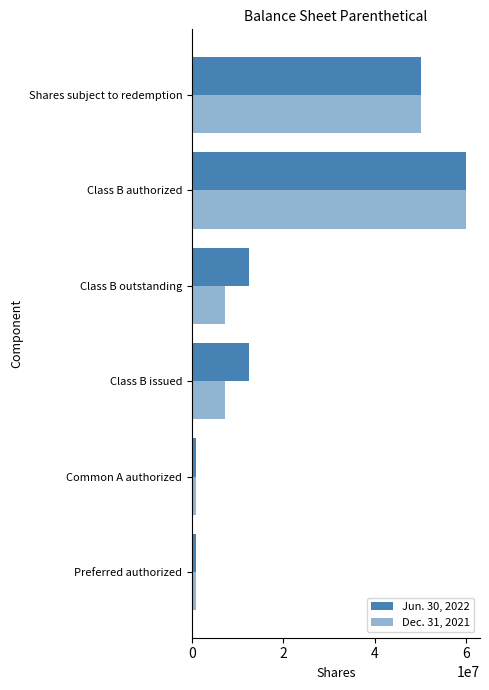

How many values in the Dec. 31, 2021 series are below 7187500?

2